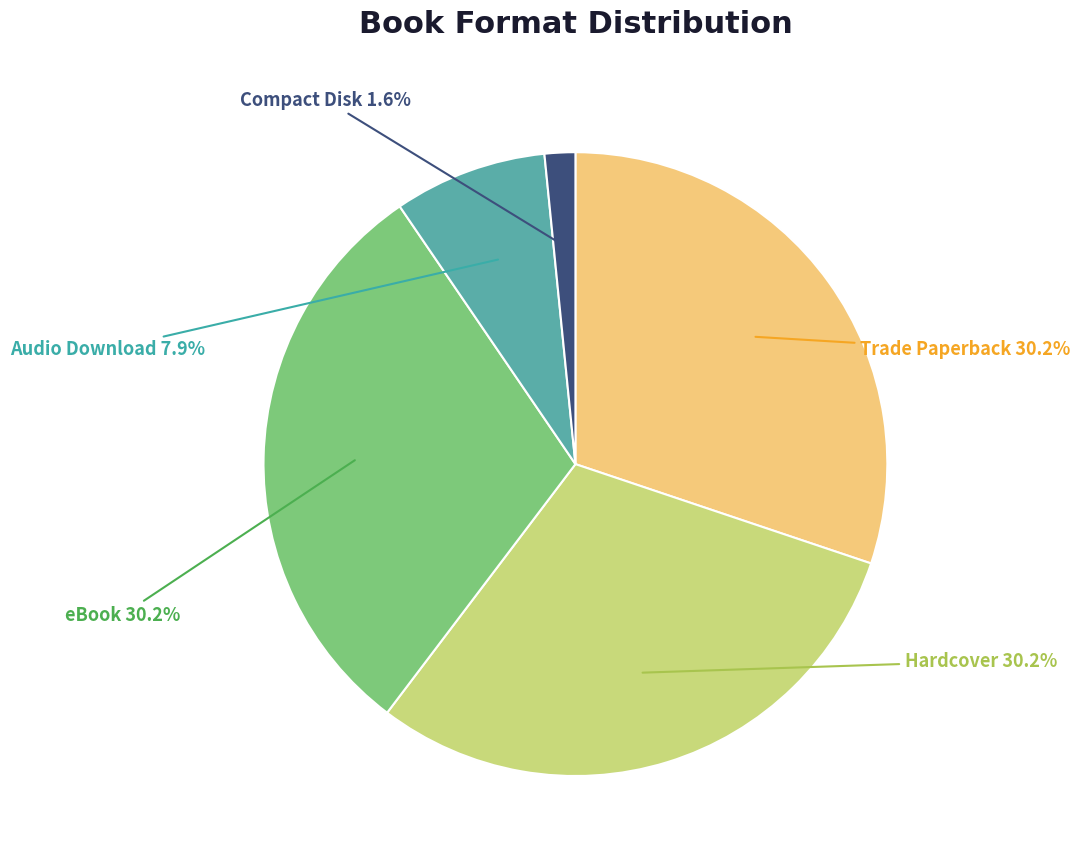

The Audio Download slice represents 8% of the pie. True or false?

True